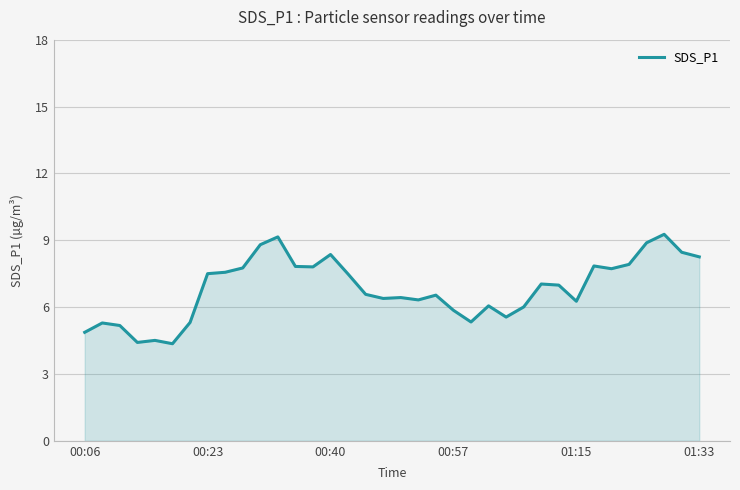

What is the minimum value shown in the chart?

4.4